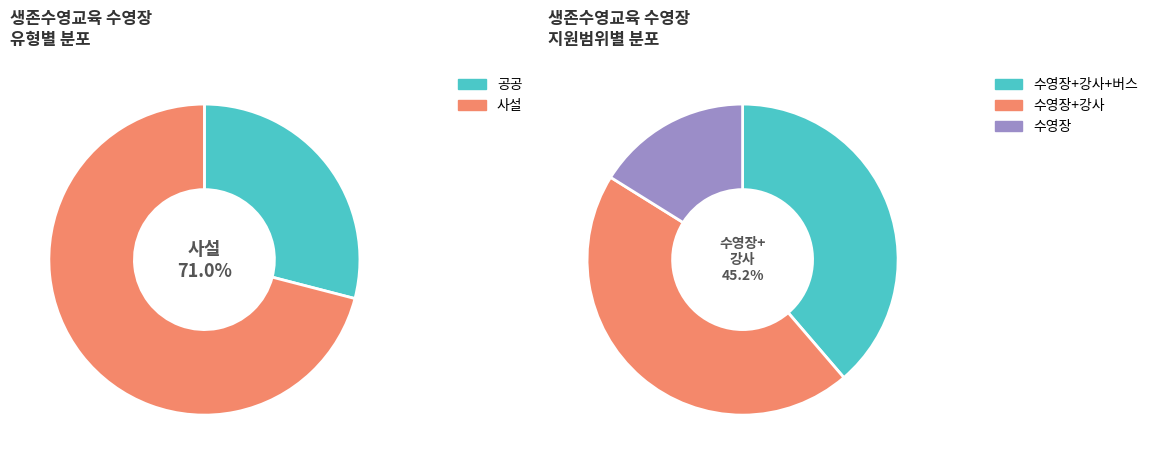

Is there a majority slice in this chart?

Yes